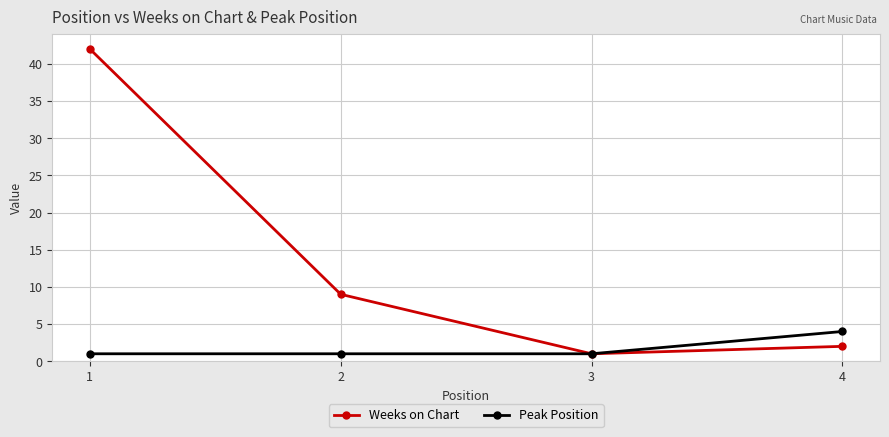

What is the maximum value for Peak Position?

4